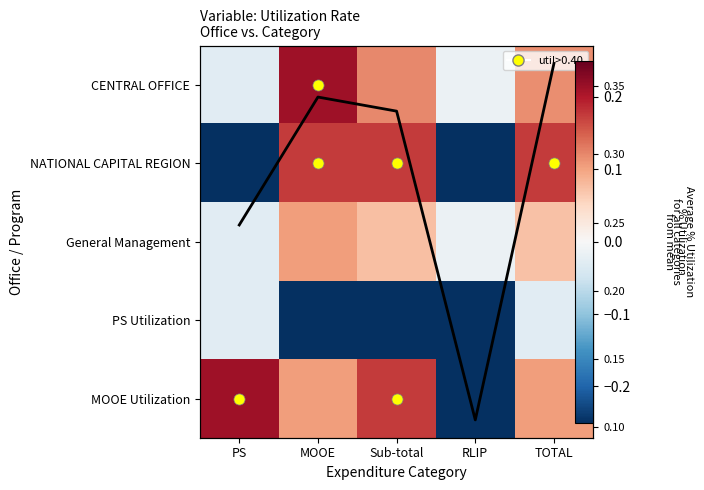

At which label does PS Utilization reach its peak?

PS